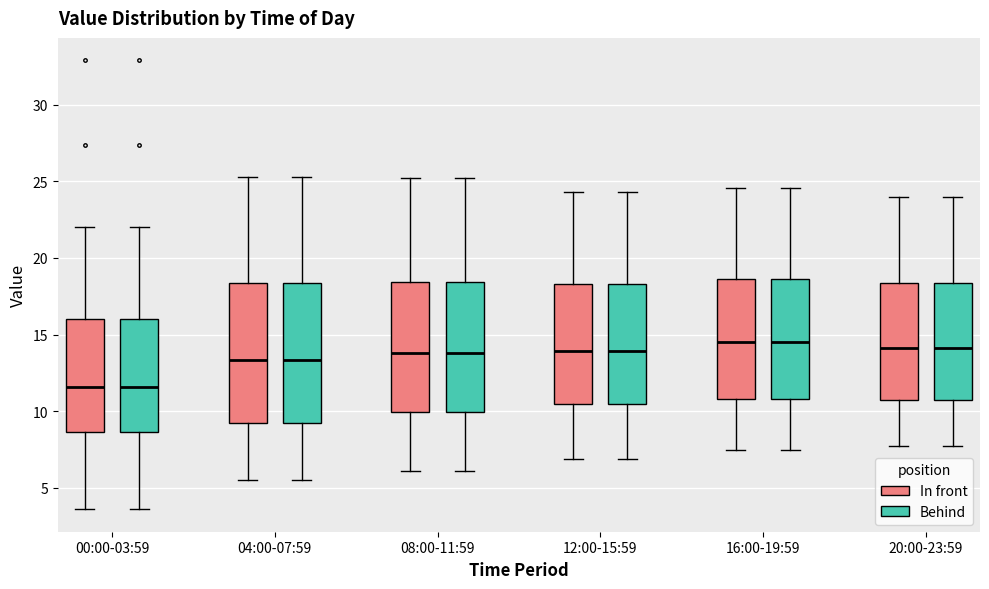

Reading left to right, transcribe this box plot: for each box, give where its median line is, the range the box spans, and where its two whiskers end, as read against the y-axis. The values are not printed on the chart, so give them approximately, as read against the axis.

00:00-03:59 (In front): median 11.5, box 8.5 to 16.0, whiskers 3.5 to 22.0
00:00-03:59 (Behind): median 11.5, box 8.5 to 16.0, whiskers 3.5 to 22.0
04:00-07:59 (In front): median 13.5, box 9.5 to 18.5, whiskers 5.5 to 25.5
04:00-07:59 (Behind): median 13.5, box 9.5 to 18.5, whiskers 5.5 to 25.5
08:00-11:59 (In front): median 14.0, box 10.0 to 18.5, whiskers 6.0 to 25.0
08:00-11:59 (Behind): median 14.0, box 10.0 to 18.5, whiskers 6.0 to 25.0
12:00-15:59 (In front): median 14.0, box 10.5 to 18.5, whiskers 7.0 to 24.5
12:00-15:59 (Behind): median 14.0, box 10.5 to 18.5, whiskers 7.0 to 24.5
16:00-19:59 (In front): median 14.5, box 11.0 to 18.5, whiskers 7.5 to 24.5
16:00-19:59 (Behind): median 14.5, box 11.0 to 18.5, whiskers 7.5 to 24.5
20:00-23:59 (In front): median 14.0, box 10.5 to 18.5, whiskers 7.5 to 24.0
20:00-23:59 (Behind): median 14.0, box 10.5 to 18.5, whiskers 7.5 to 24.0